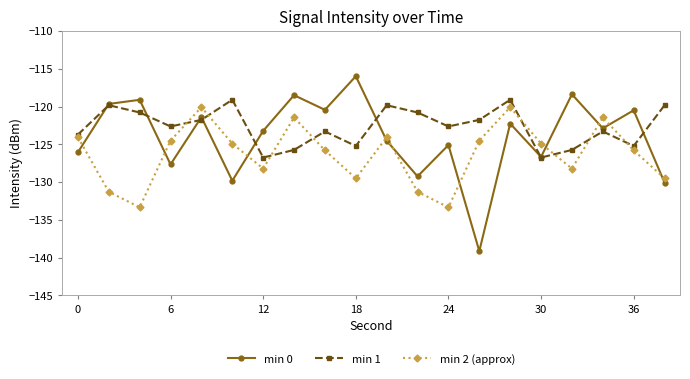

List the series in order of their overall mean, highest first.

min 1, min 0, min 2 (approx)